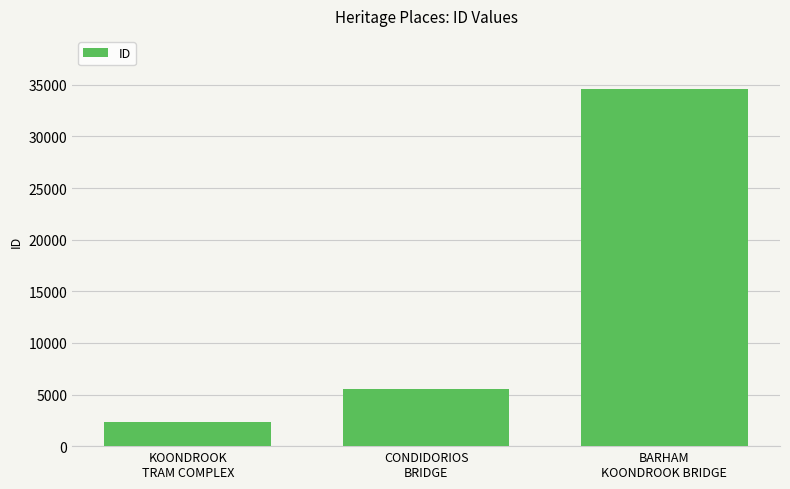

Rank the categories by value from highest to lowest.

BARHAM
KOONDROOK BRIDGE, CONDIDORIOS
BRIDGE, KOONDROOK
TRAM COMPLEX